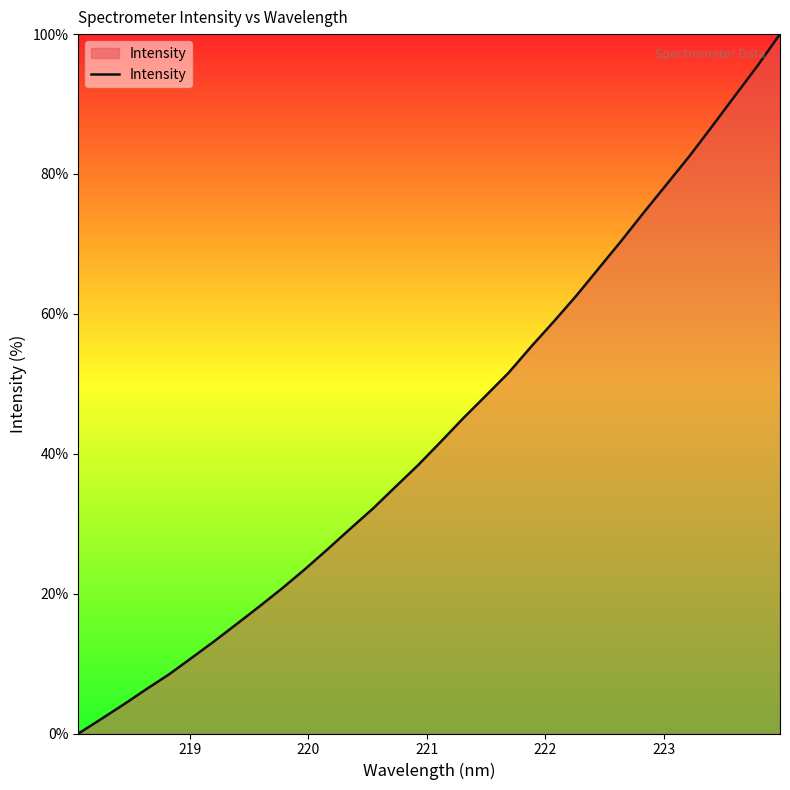

What is the greatest value displayed?

100.0